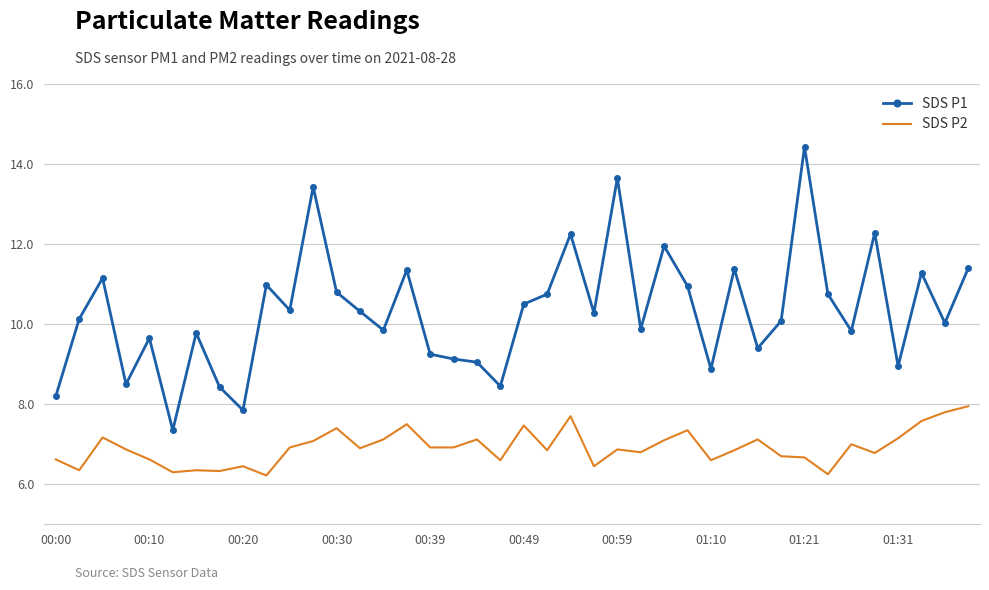

Which series has the largest total across all categories?

SDS P1